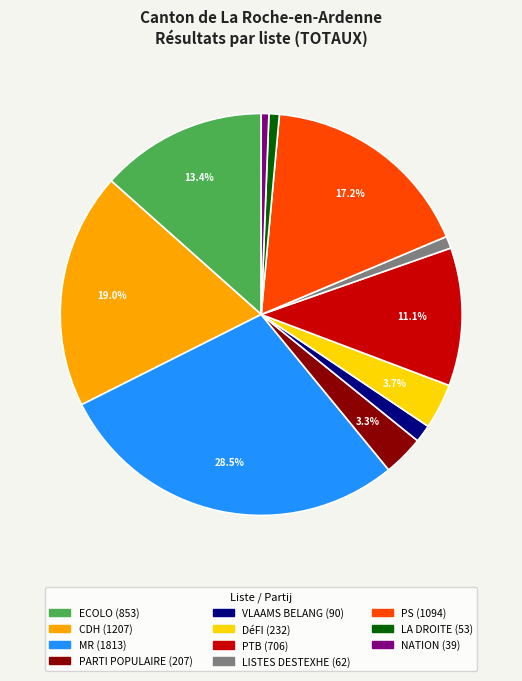

How many segments does this pie chart have?

11